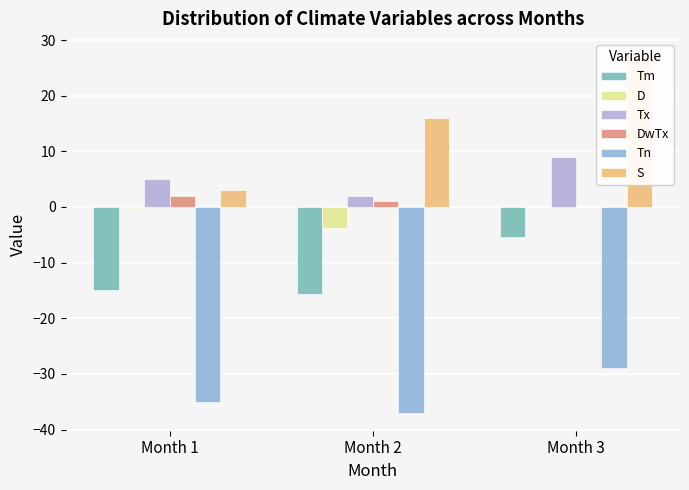

What are all the series names shown in the legend?

Tm, D, Tx, DwTx, Tn, S